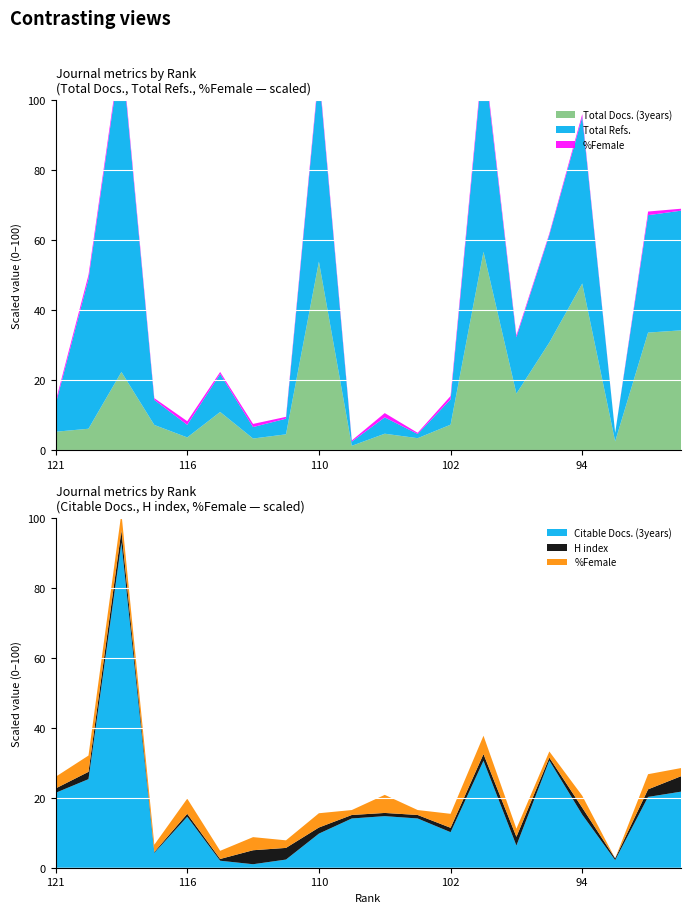

Reading right to left, what are all the values shown in this chart?

Total Docs. (3years): 89=1711	90=1679	92=123	94=2381	96=1537	98=806	100=2834	102=362	104=169	106=233	108=60	110=2694	112=224	114=164	115=544	116=180	118=358	119=1116	120=304	121=261
Total Refs.: 89=1711	90=1679	92=123	94=2381	96=1537	98=806	100=2834	102=362	104=60	106=233	108=60	110=2694	112=224	114=164	115=544	116=180	118=358	119=4618	120=2143	121=390
%Female: 89=28	90=52	92=0	94=41	96=21	98=28	100=63	102=48	104=17	106=62	108=17	110=49	112=26	114=45	115=28	116=52	118=25	119=60	120=56	121=40
Citable Docs. (3years): 89=261	90=243	92=26	94=182	96=368	98=76	100=367	102=122	104=169	106=177	108=169	110=117	112=28	114=12	115=24	116=175	118=51	119=1116	120=304	121=257
H index: 89=53	90=26	92=6	94=24	96=10	98=30	100=23	102=15	104=12	106=11	108=12	110=21	112=40	114=48	115=6	116=10	118=3	119=41	120=25	121=15